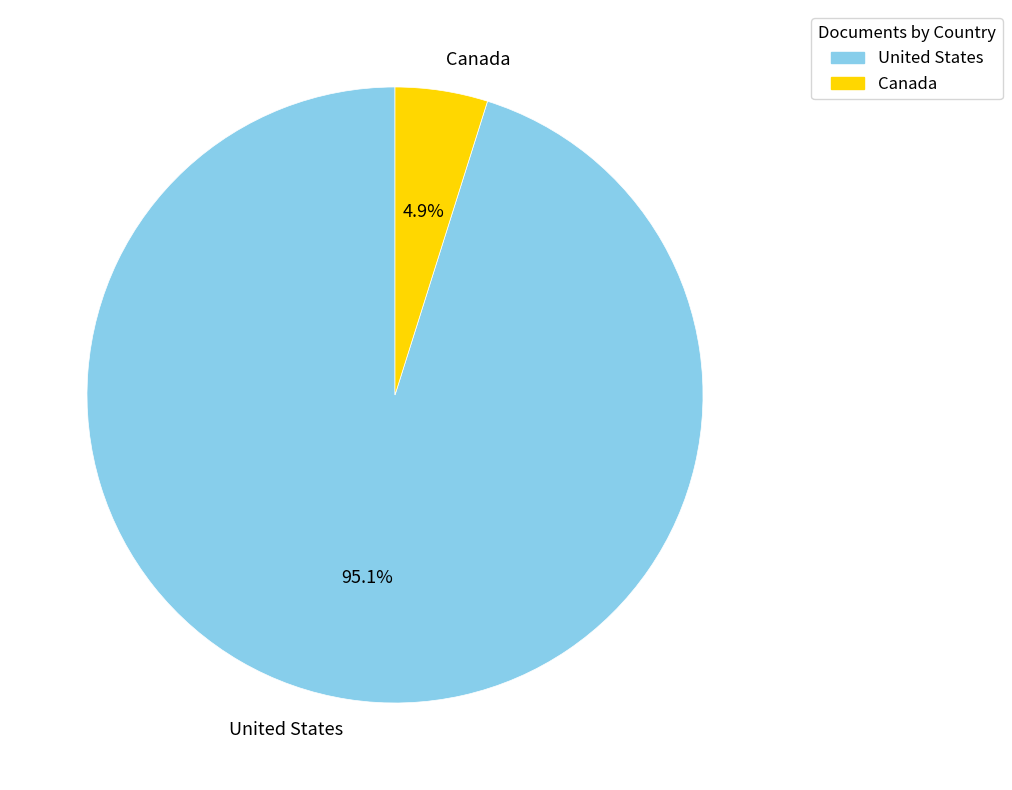

Which category accounts for the majority?

United States